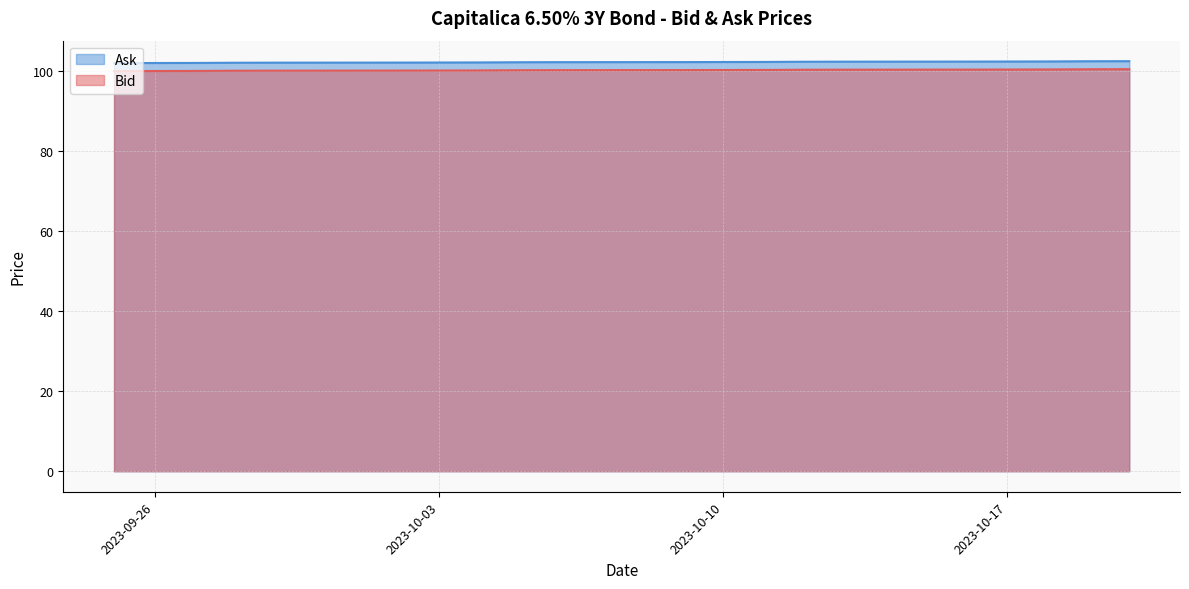

How many series are shown in this chart?

2